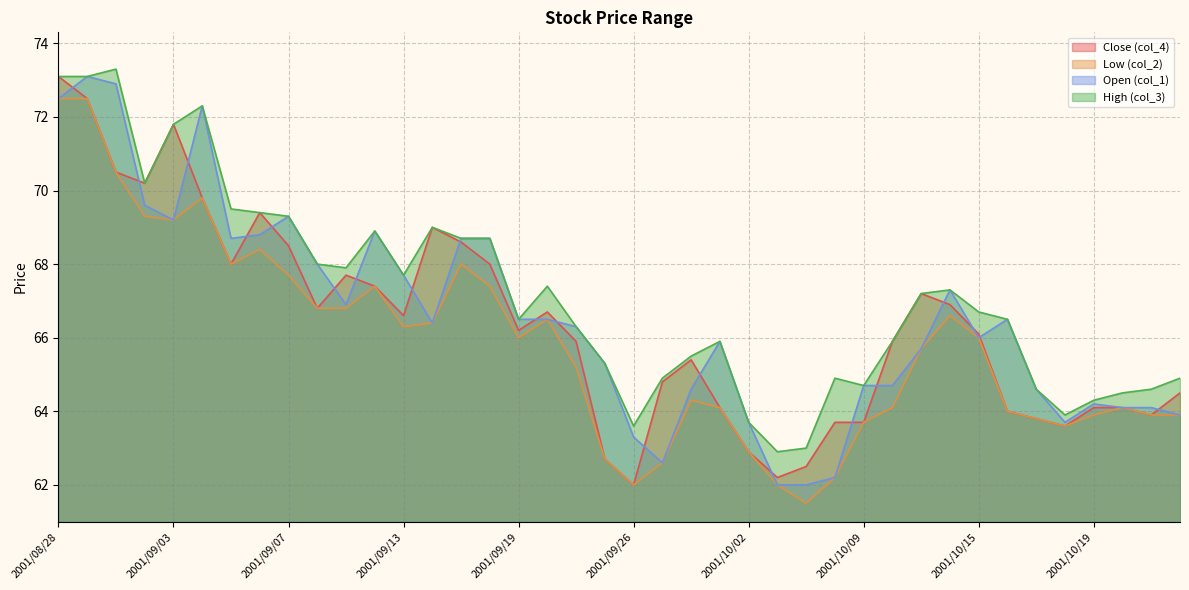

What is the value of the col_4 point at the 15th from the left?

68.6